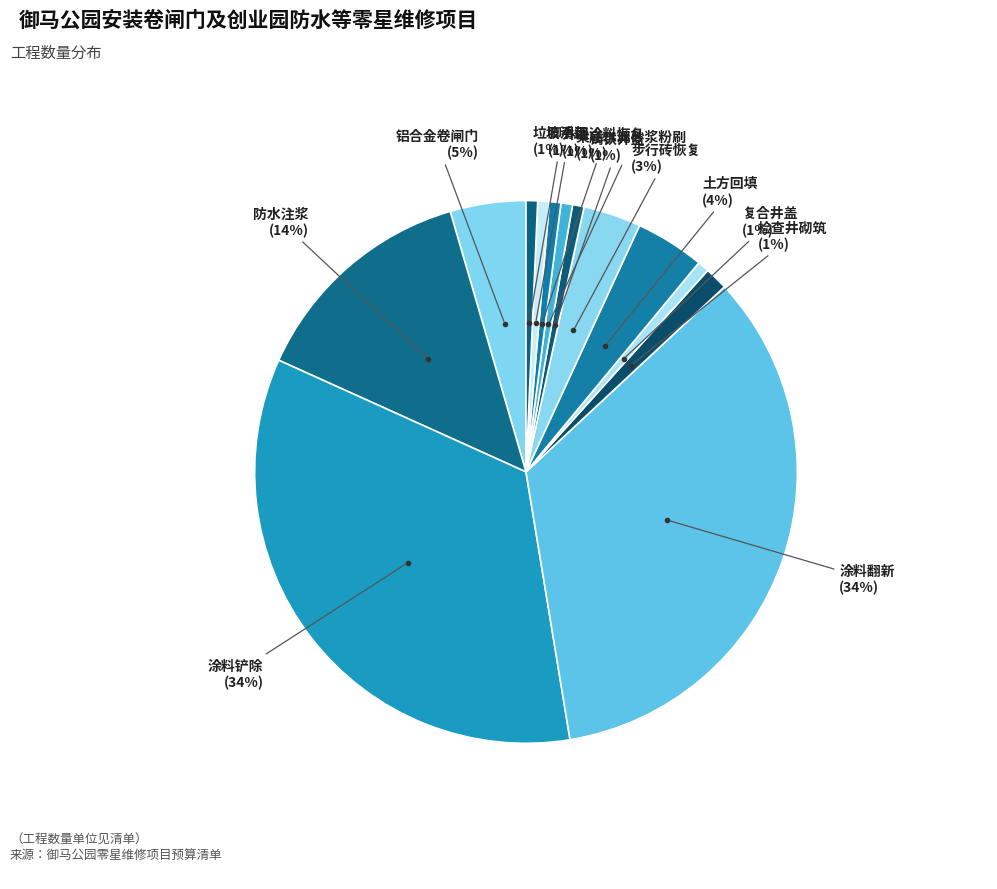

Does any single category account for the majority?

No